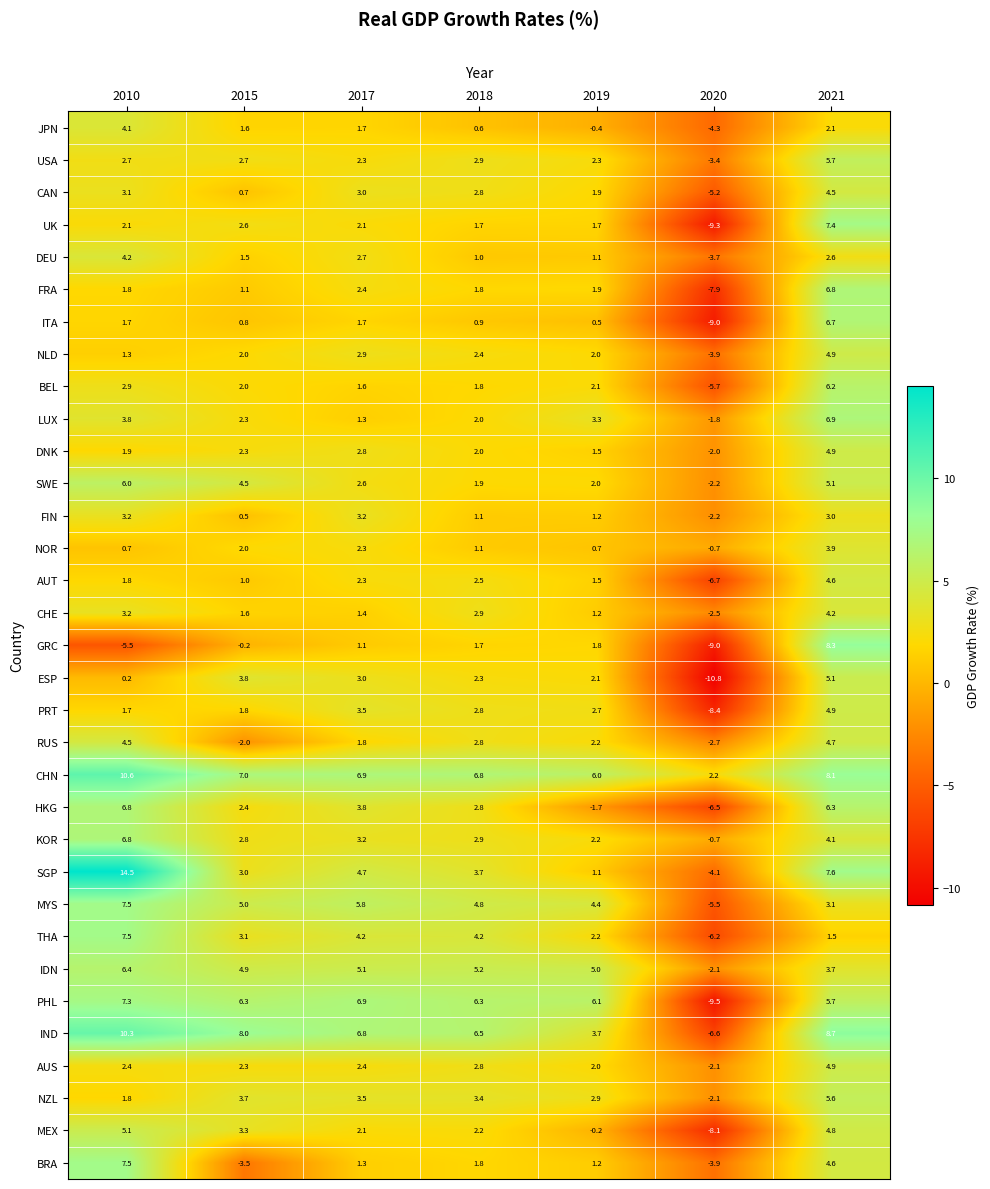

Between 2019 and 2021, which series saw the biggest shift?

HKG